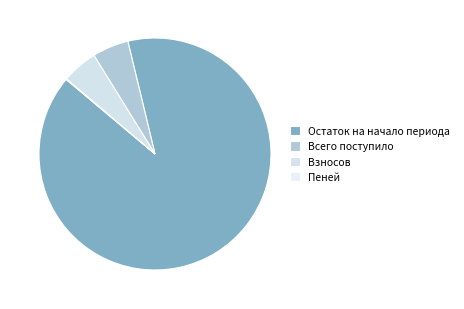

Is it true that Всего поступило is 16% of the pie?

False